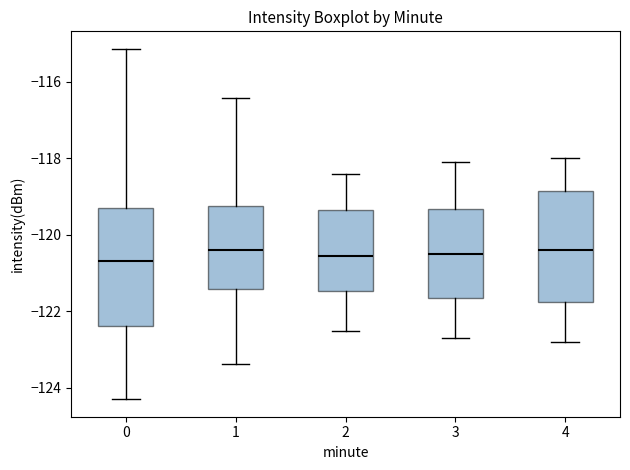

Reading left to right, read every box against the y-axis: the position of its median line, the range the box covers, and the ends of its whiskers. The values are not printed on the chart, so give them approximately, as read against the axis.

0: median -120.6, box -122.4 to -119.4, whiskers -124.2 to -115.2
1: median -120.4, box -121.4 to -119.2, whiskers -123.4 to -116.4
2: median -120.6, box -121.4 to -119.4, whiskers -122.4 to -118.4
3: median -120.4, box -121.6 to -119.4, whiskers -122.6 to -118.0
4: median -120.4, box -121.8 to -118.8, whiskers -122.8 to -118.0